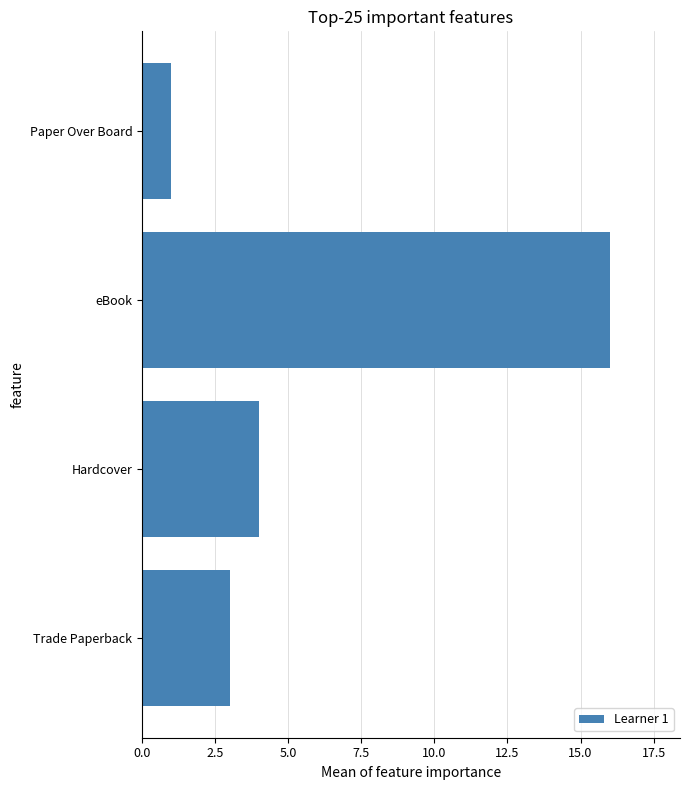

What is the difference between the maximum and minimum values?

15